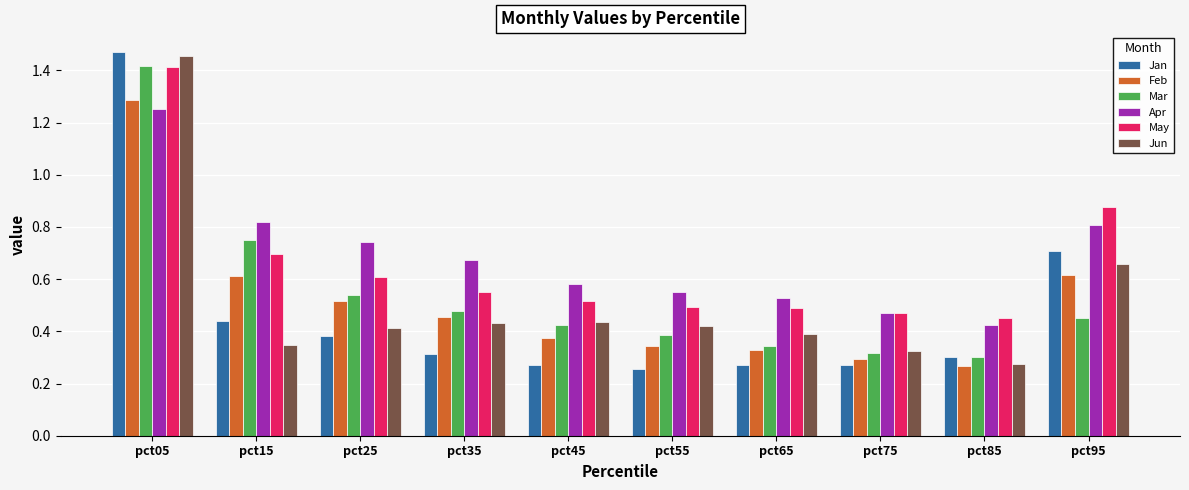

How many groups of bars are there?

10